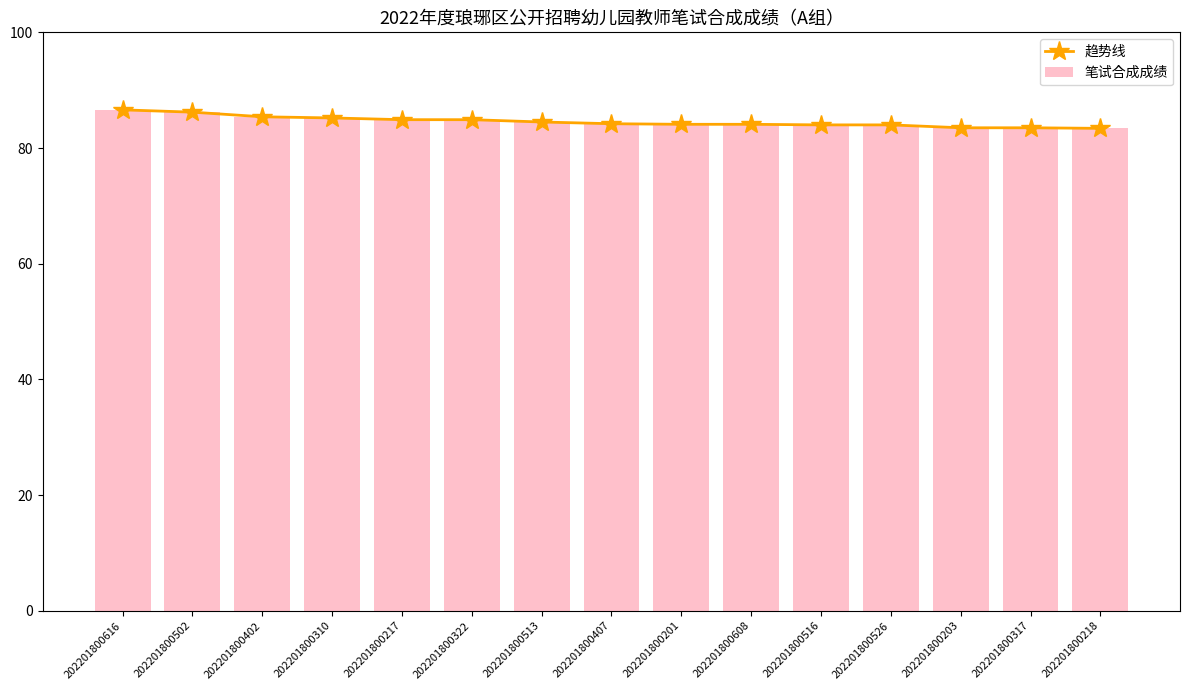

At how many categories does at least one series exceed 84?

10